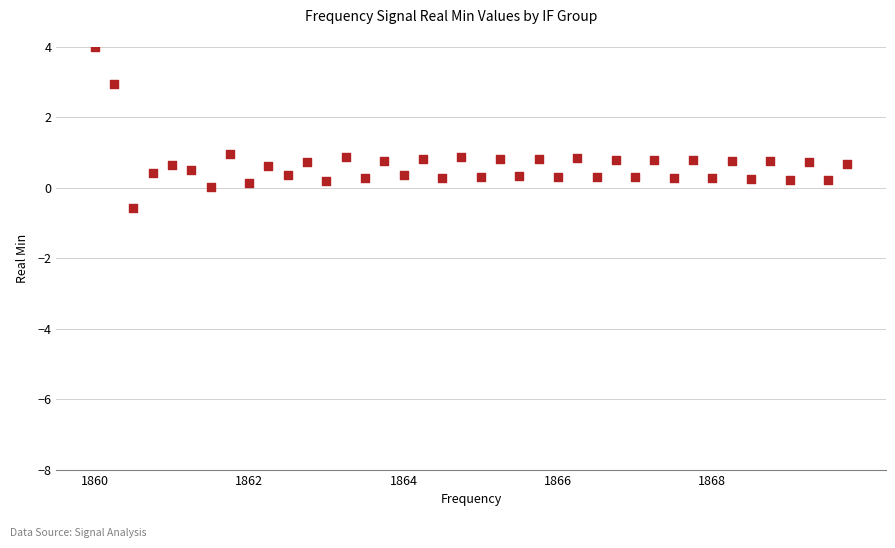

What is the range of X values (max minus min)?

9.8